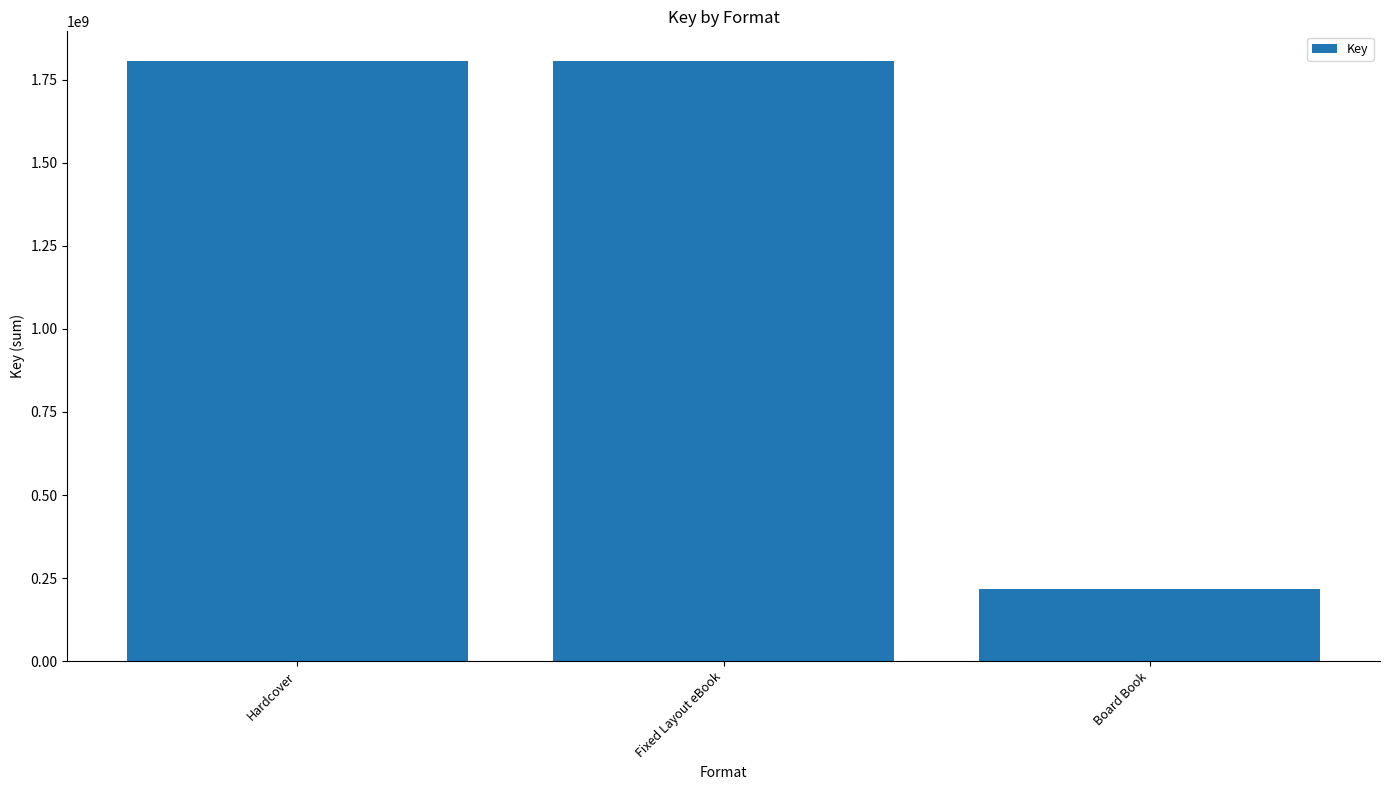

True or false: the data shows 352491735 at Board Book.

False